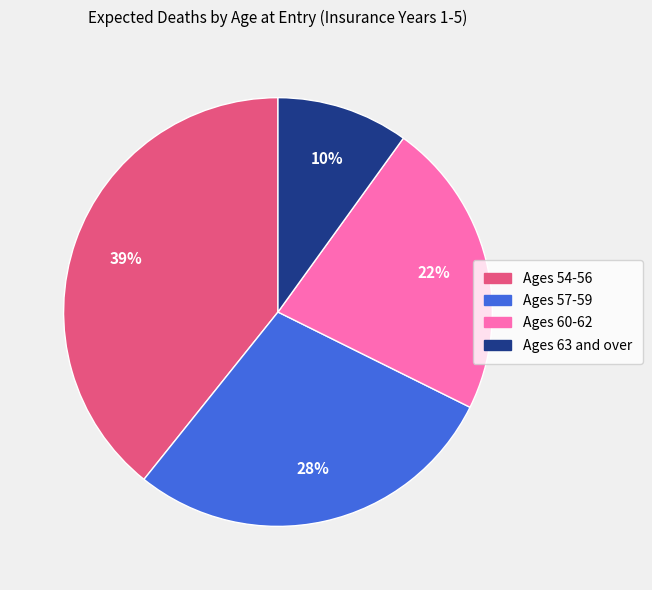

To the nearest percent, what portion does Ages 54-56 represent?

39%